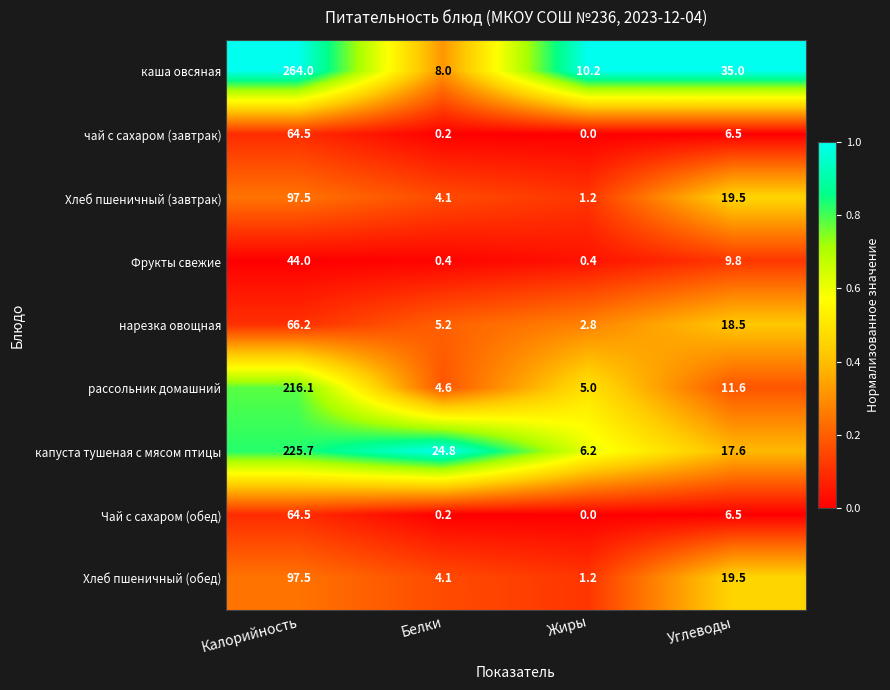

Rank the categories by капуста тушеная с мясом птицы value from lowest to highest.

Жиры, Углеводы, Белки, Калорийность